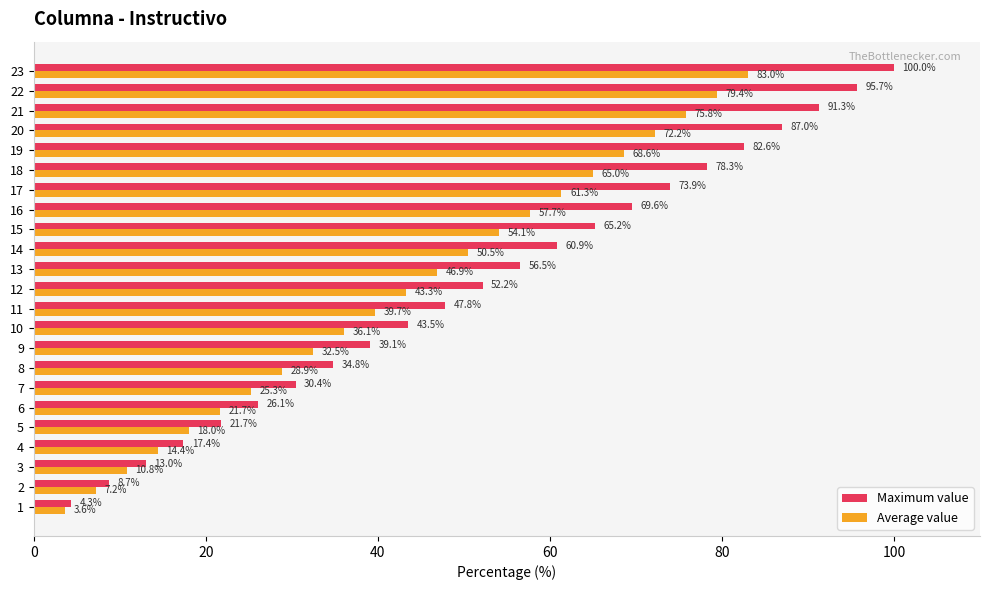

The Average value series shows 138.4 at 22. True or false?

False